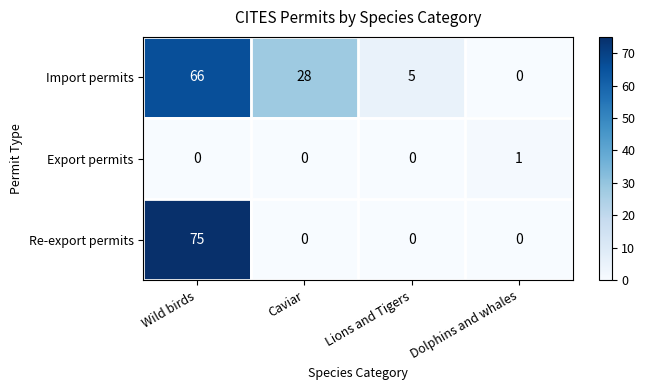

Reading left to right, extract all data points from this chart.

Import permits: Wild birds=66	Caviar=28	Lions and Tigers=5	Dolphins and whales=0
Export permits: Wild birds=0	Caviar=0	Lions and Tigers=0	Dolphins and whales=1
Re-export permits: Wild birds=75	Caviar=0	Lions and Tigers=0	Dolphins and whales=0